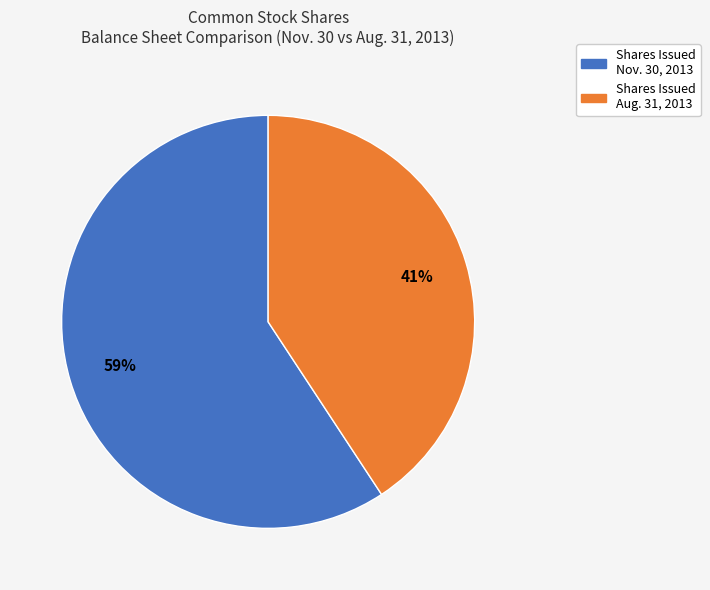

Does any single category account for the majority?

Yes